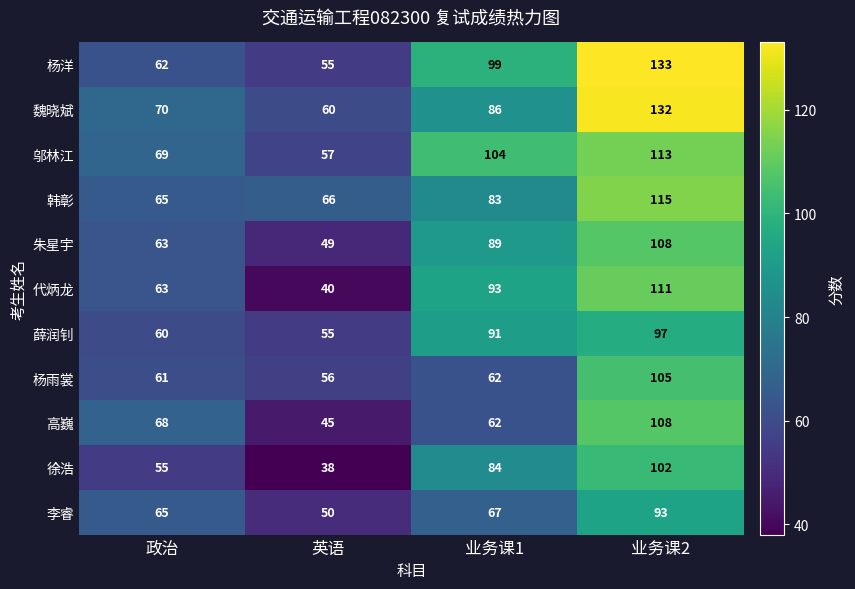

Count the 邬林江 values in the range 69 to 113.

3